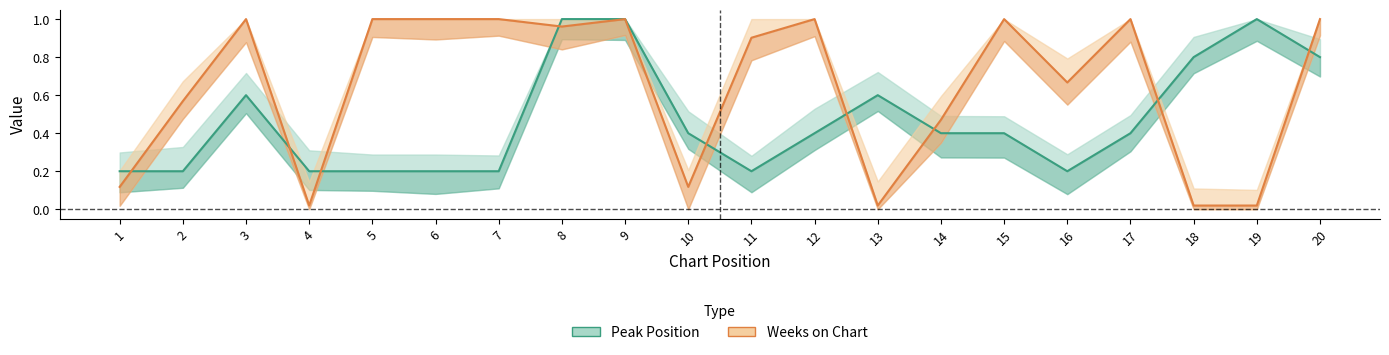

At which label is Weeks on Chart closest to 0?

4